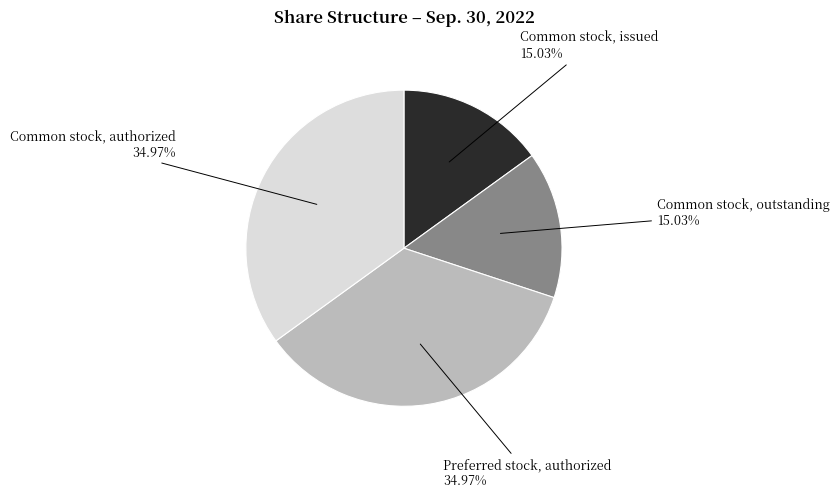

Is Common stock, authorized the majority of the pie?

No